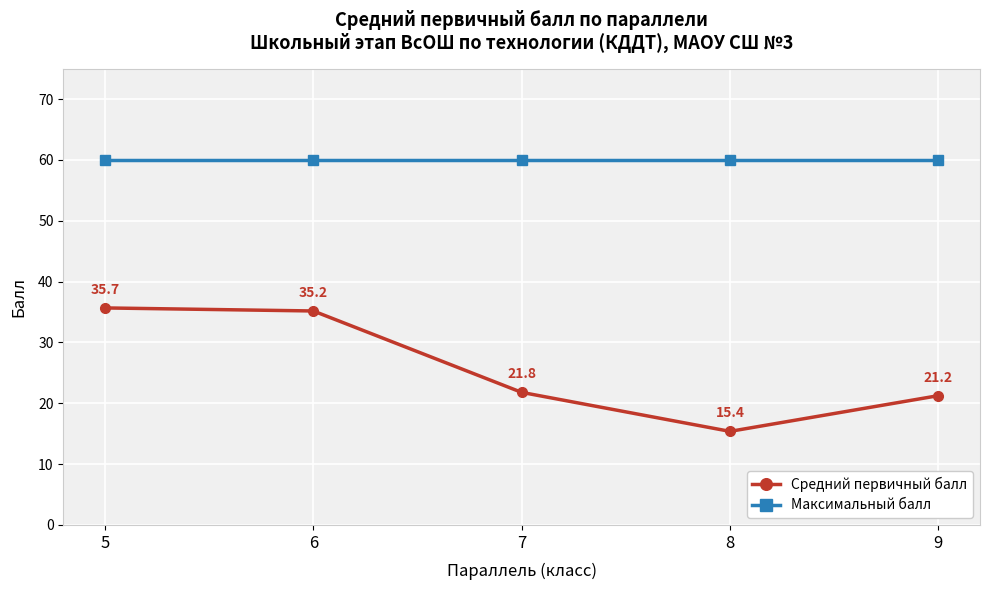

Is the value of Максимальный балл at 6 greater than the value of Средний первичный балл at 5?

Yes